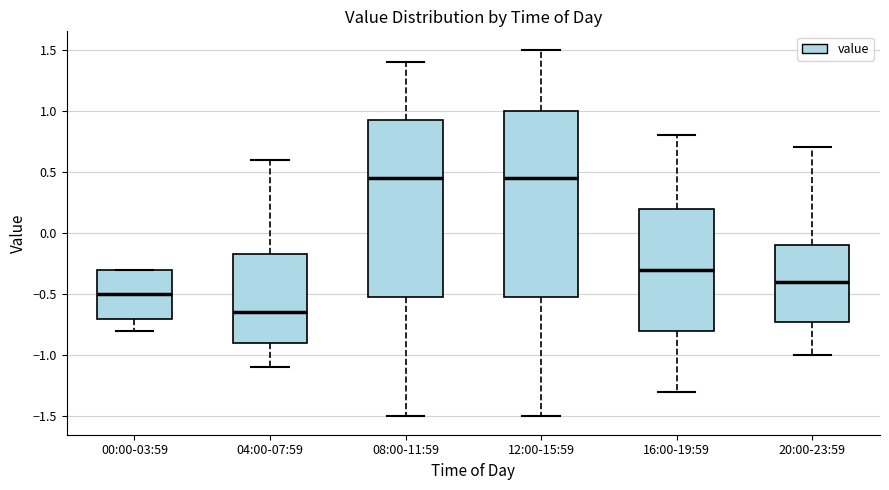

Where does the upper whisker of the box for 16:00-19:59 end on the y-axis? The values are not printed on the chart, so give them approximately, as read against the axis.

0.80